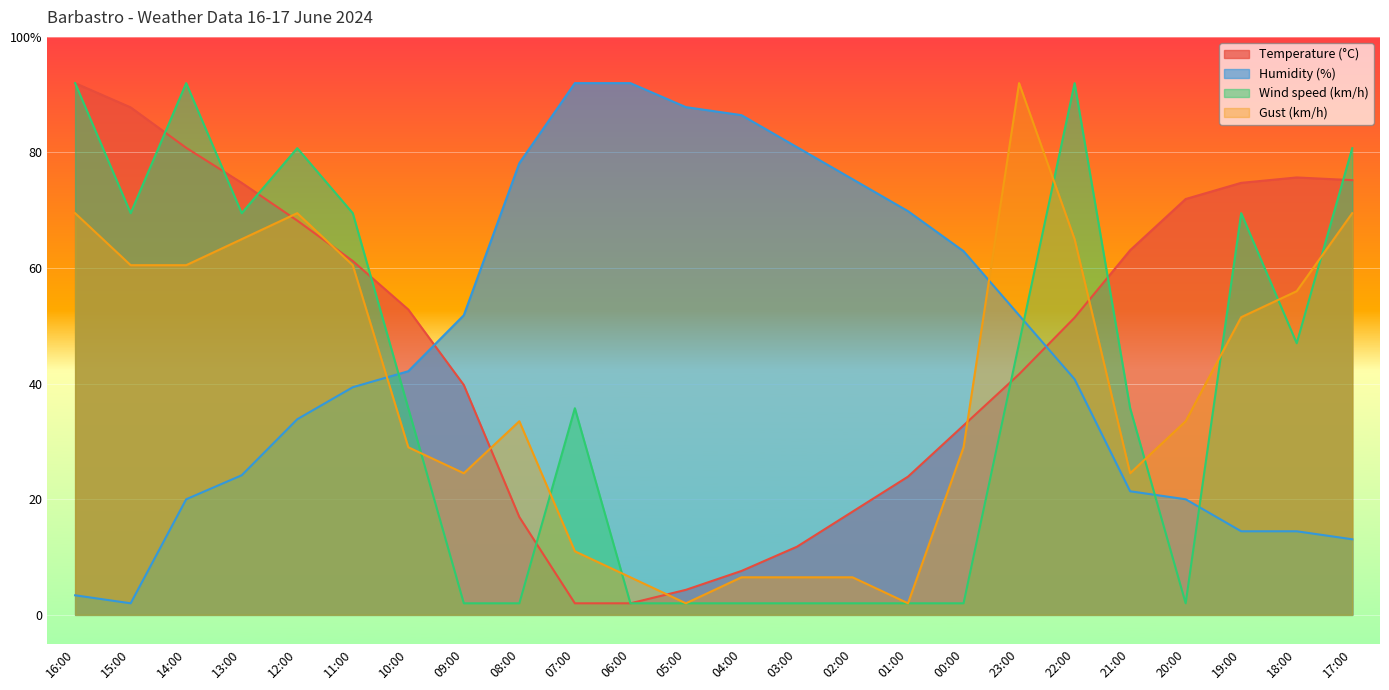

At which label does Gust (km/h) first exceed 33?

16:00